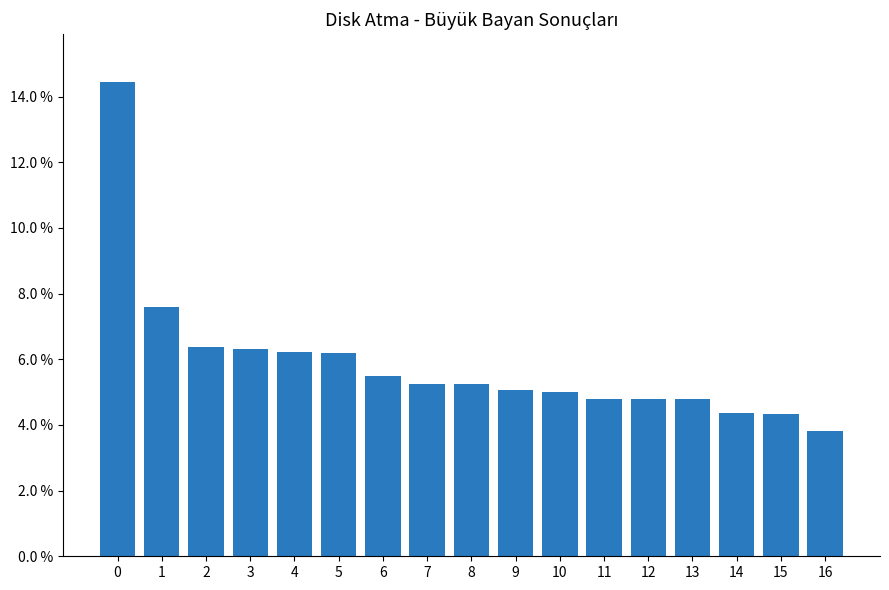

Reading right to left, what are all the values shown in this chart?

16=0.0	15=0.0	14=0.0	13=0.0	12=0.0	11=0.0	10=0.0	9=0.1	8=0.1	7=0.1	6=0.1	5=0.1	4=0.1	3=0.1	2=0.1	1=0.1	0=0.1